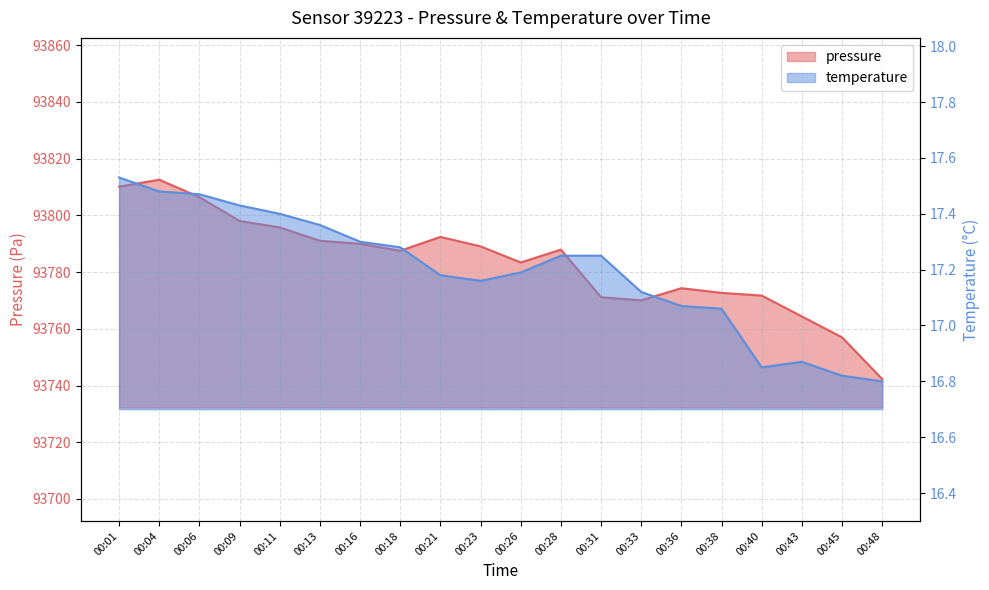

Which series has the largest total across all categories?

pressure